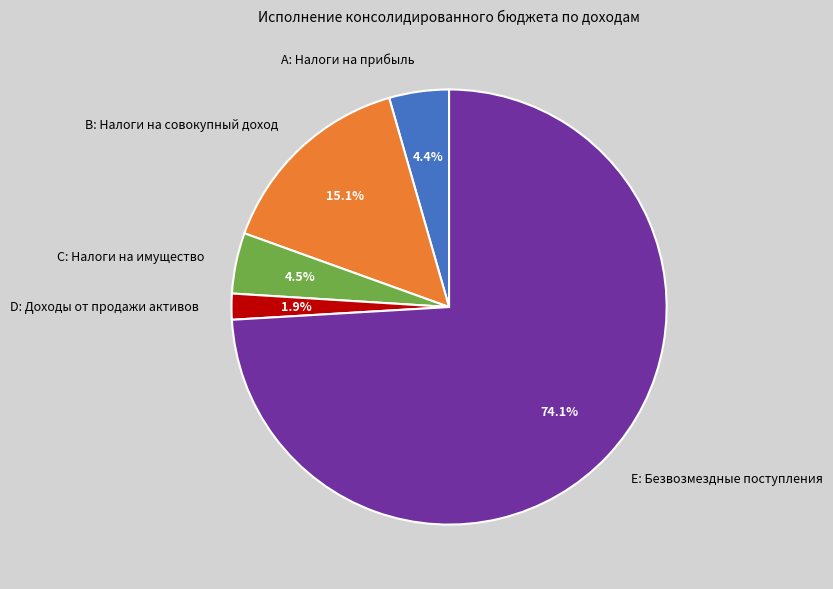

Does C: Налоги на имущество account for over 50% of the chart?

No